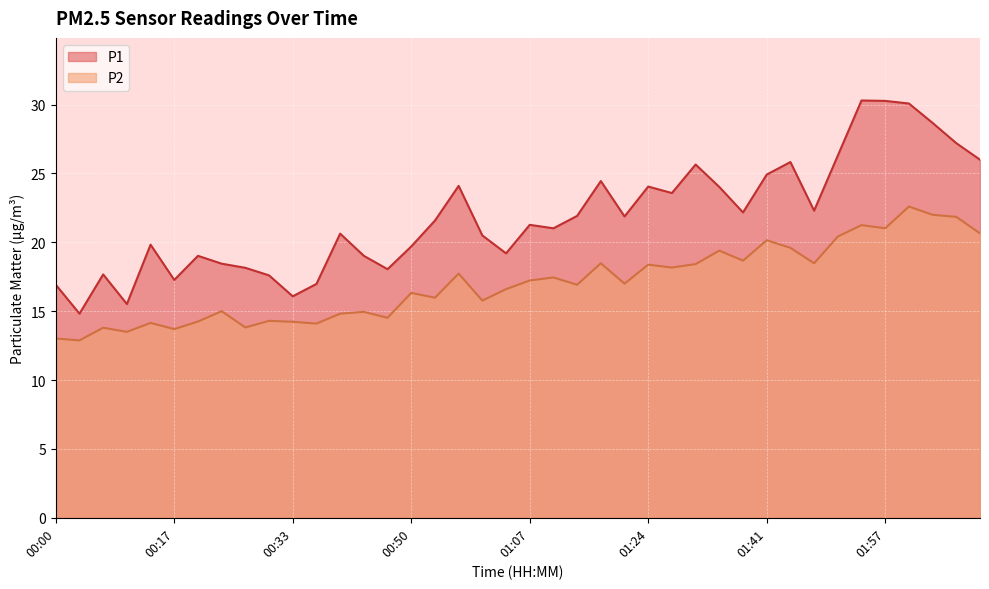

What is the maximum value for P1?

30.3